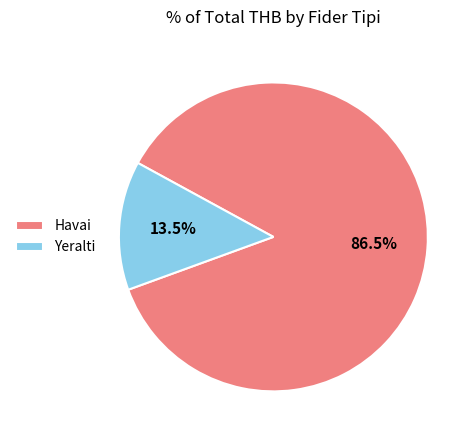

Which has a higher value, Havai or Yeralti?

Havai